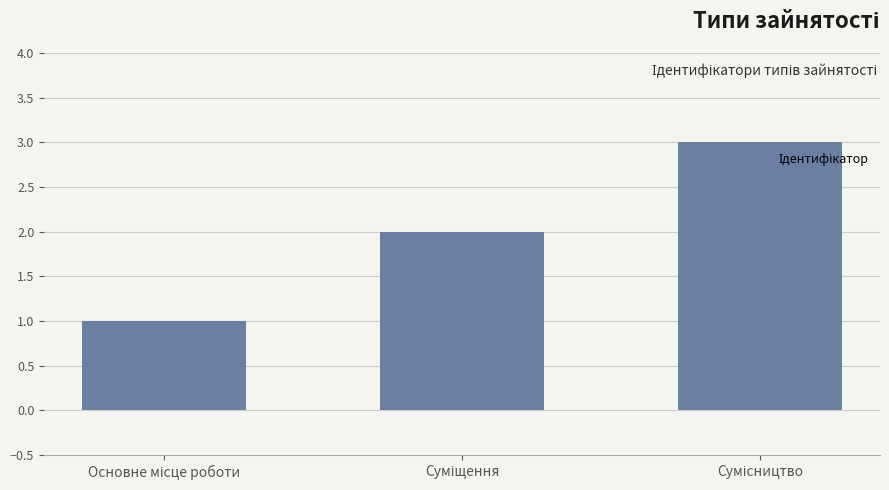

What is the maximum value shown in the chart?

3